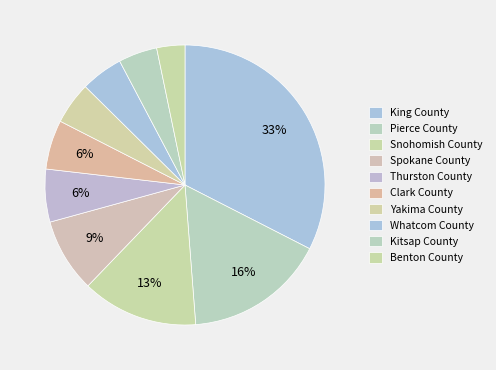

How many segments does this pie chart have?

10